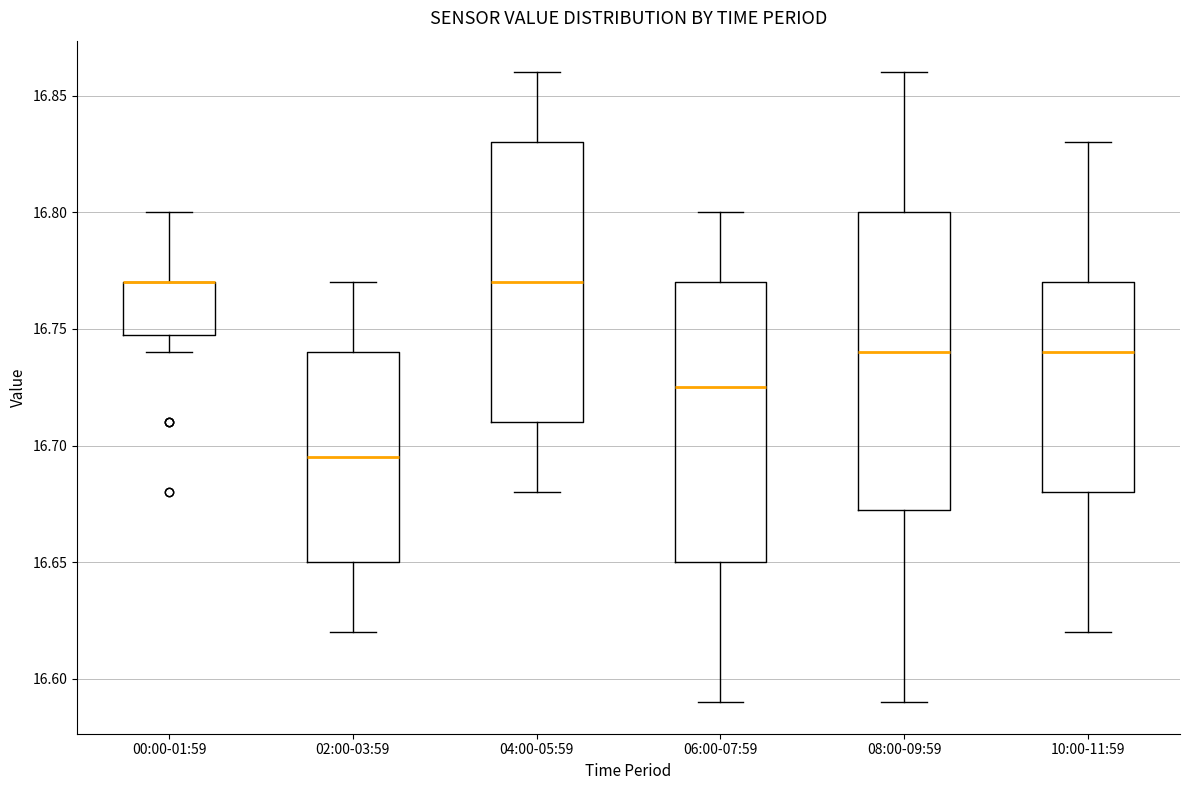

Which box is the tallest, from its lower edge to its upper edge?

08:00-09:59